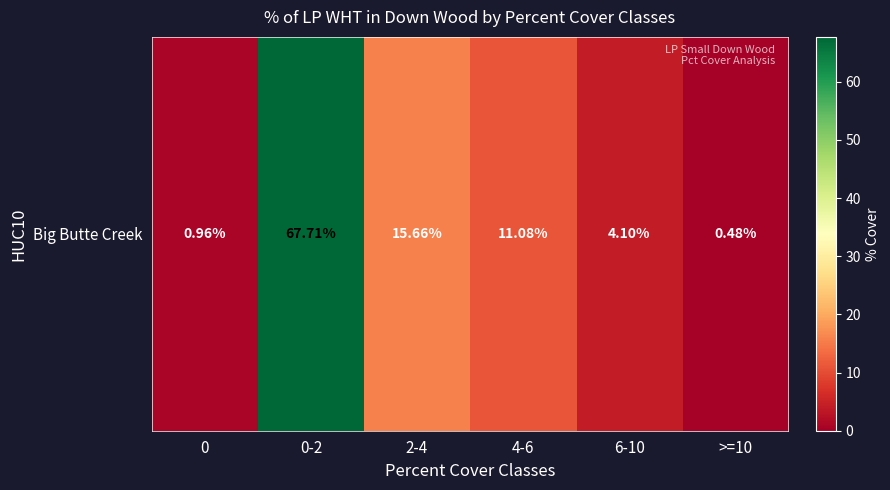

At which label is the value closest to 34?

2-4